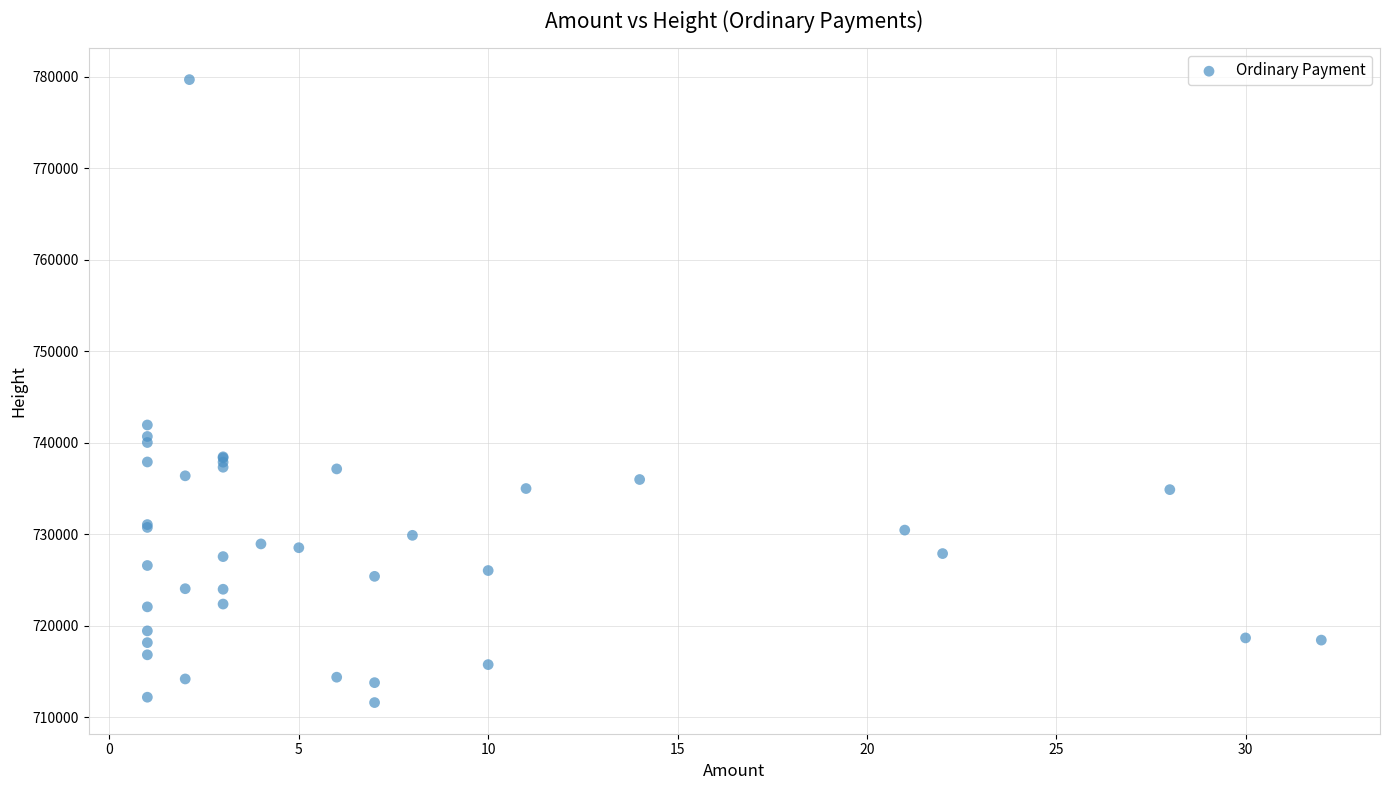

What Y value in the scatter plot is closest to 745630?

741925